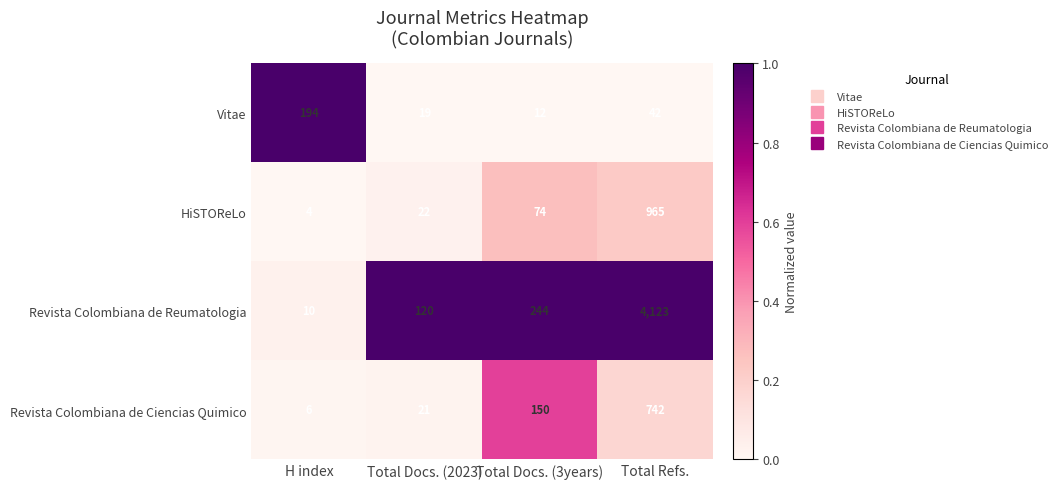

What is the sum of all HiSTOReLo values?

1065